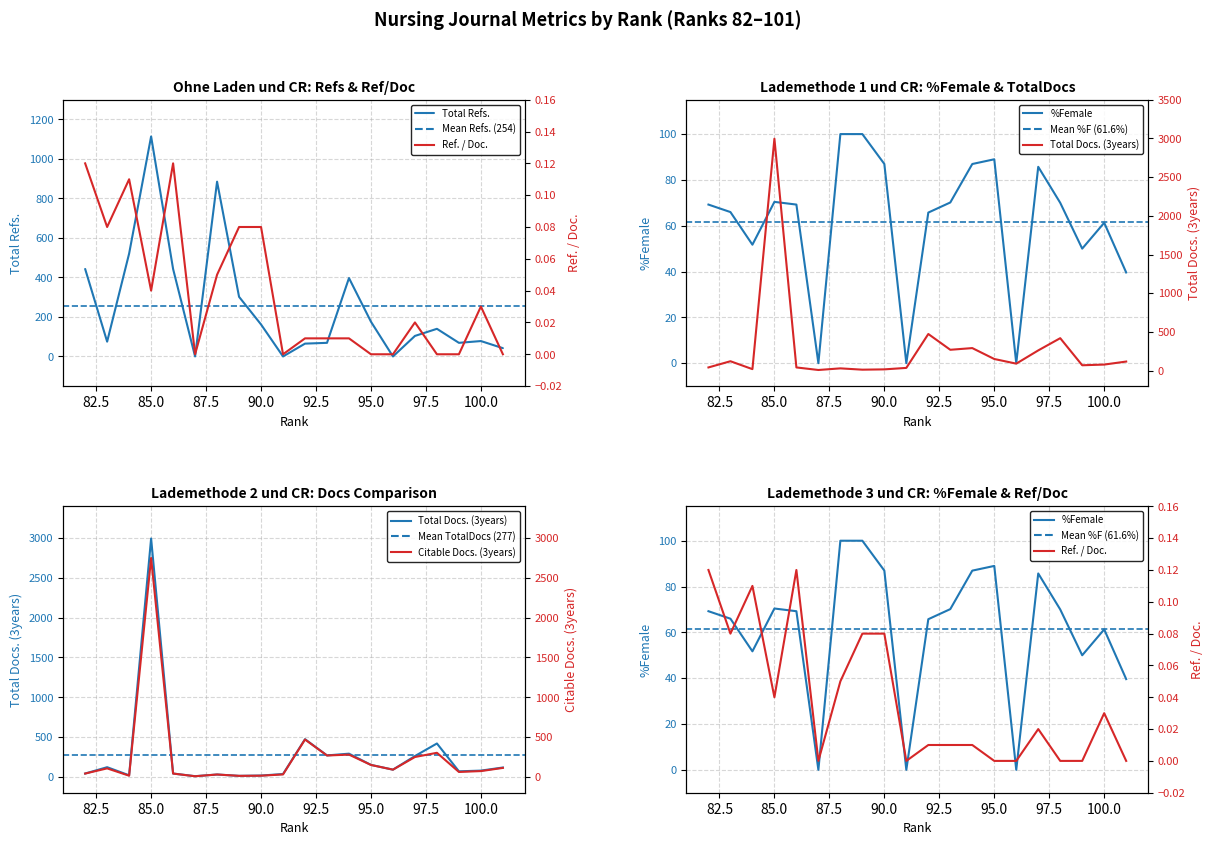

What is the difference between the Total Docs. (3years) values at 83 and 100?

43.0